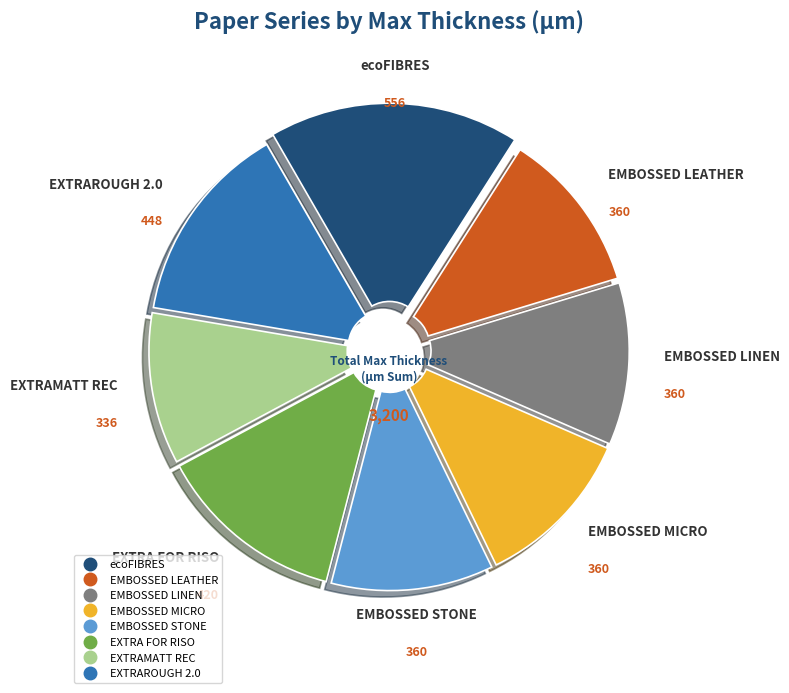

Count the number of slices in the pie.

8